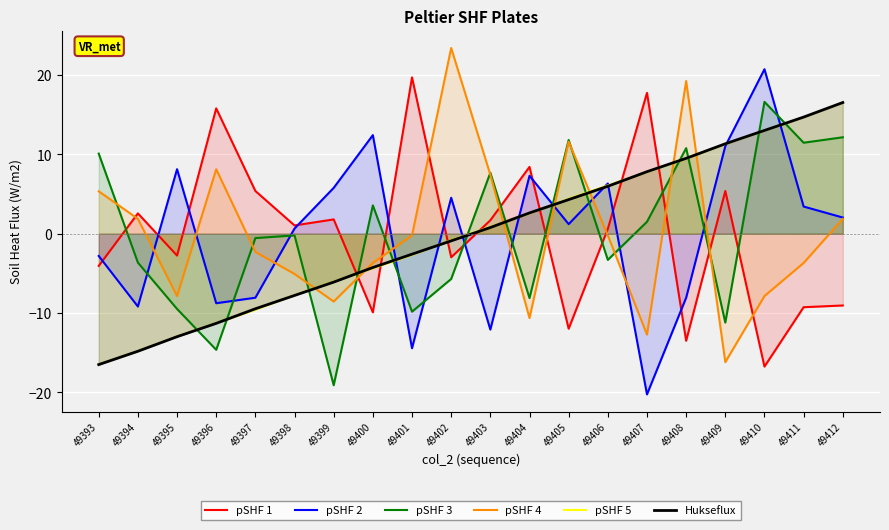

Count the number of categories in the chart.

20